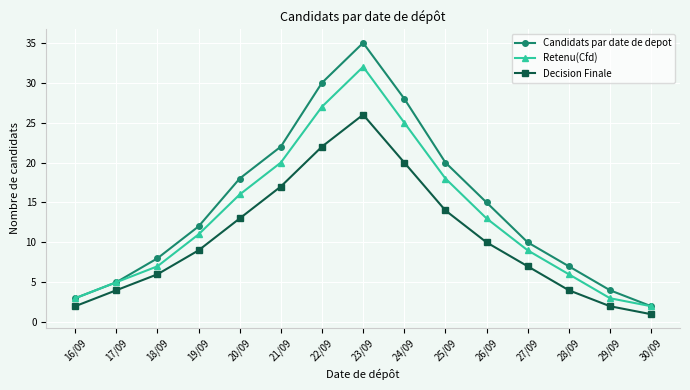

What is the minimum value for Retenu(Cfd)?

2